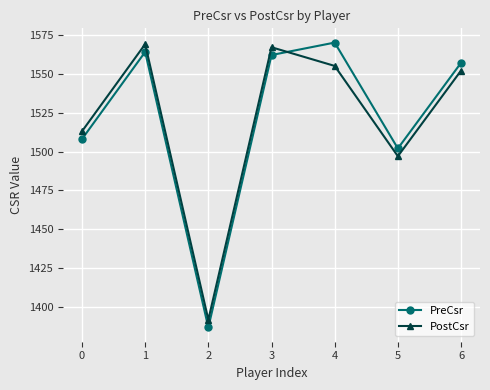

What is the difference between the PreCsr values at 1 and 0?

56